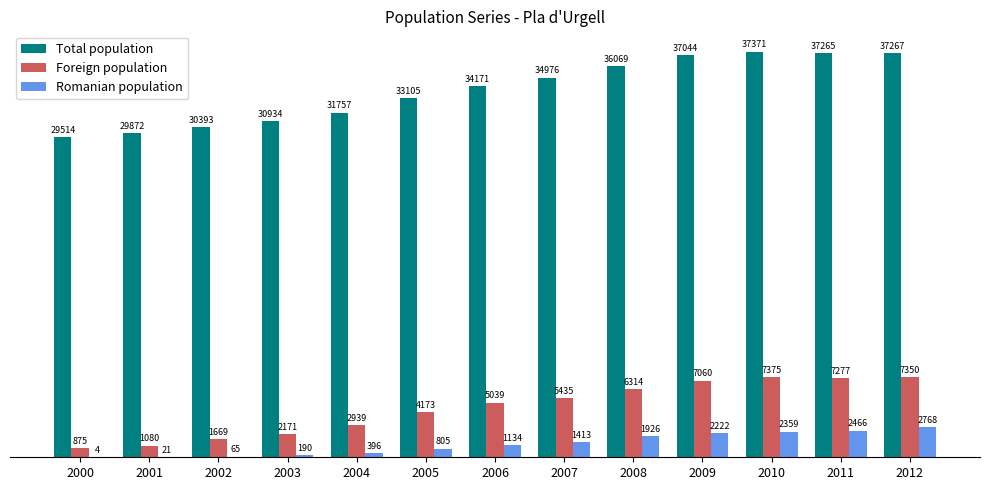

At which label does Total population reach its peak?

2010